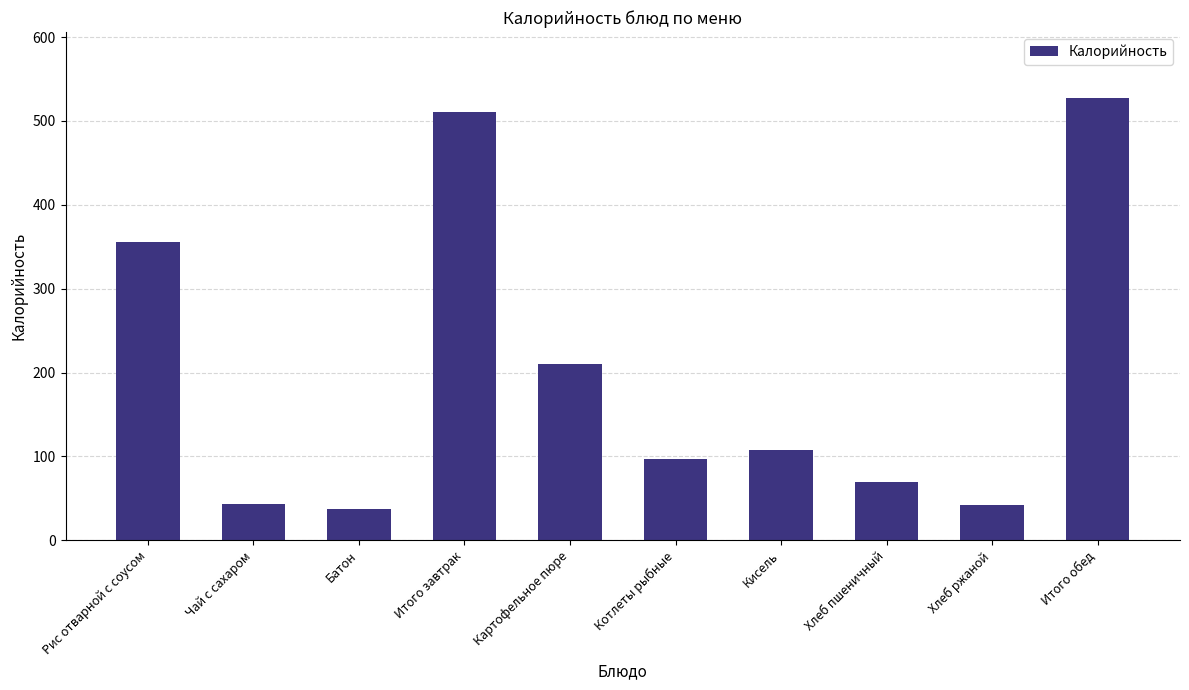

What is the label of the 4th bar from the left?

Итого завтрак